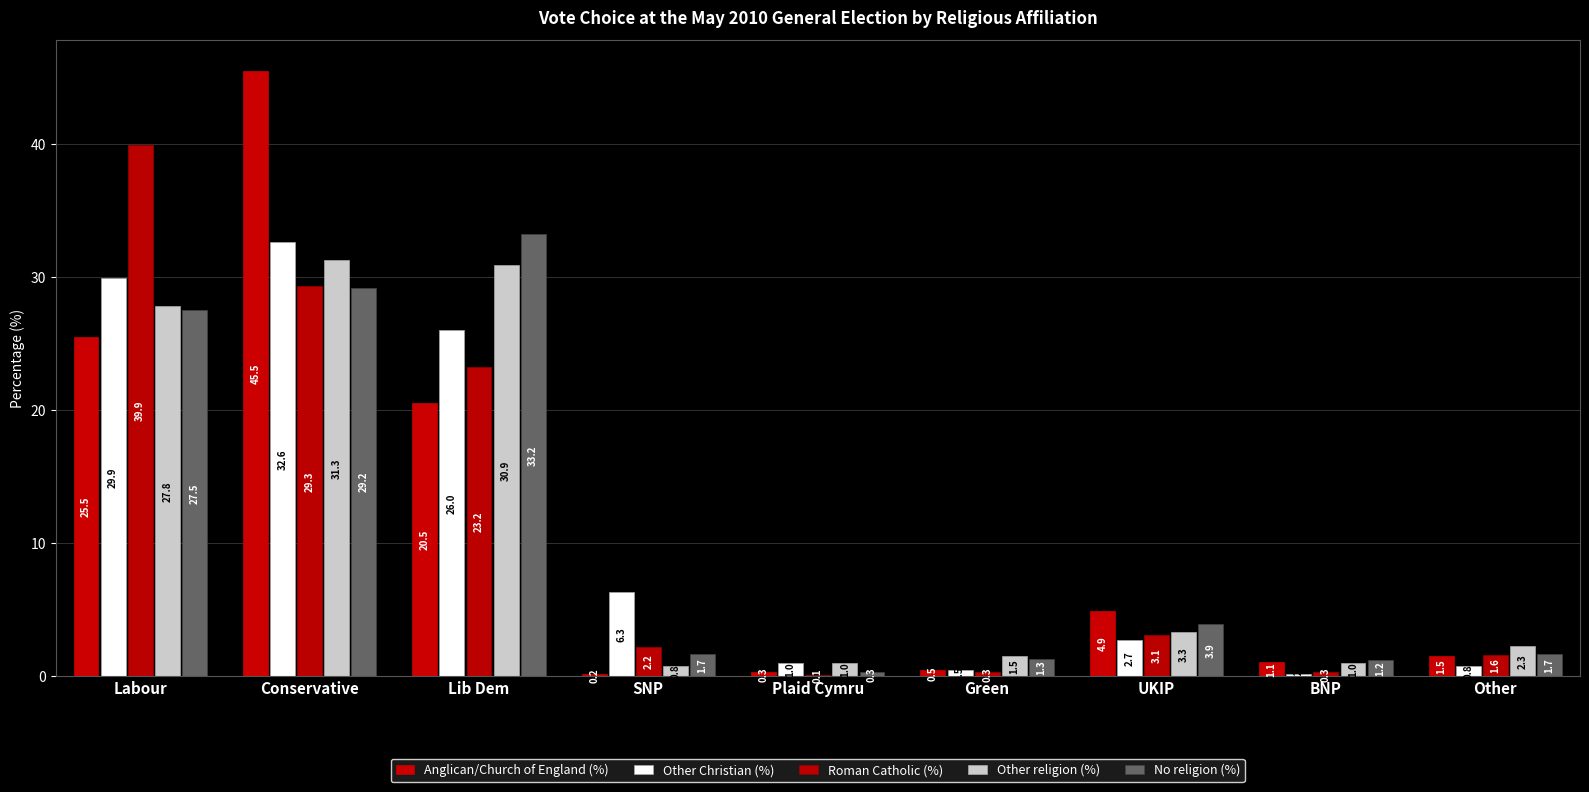

How many categories are shown in the chart?

9